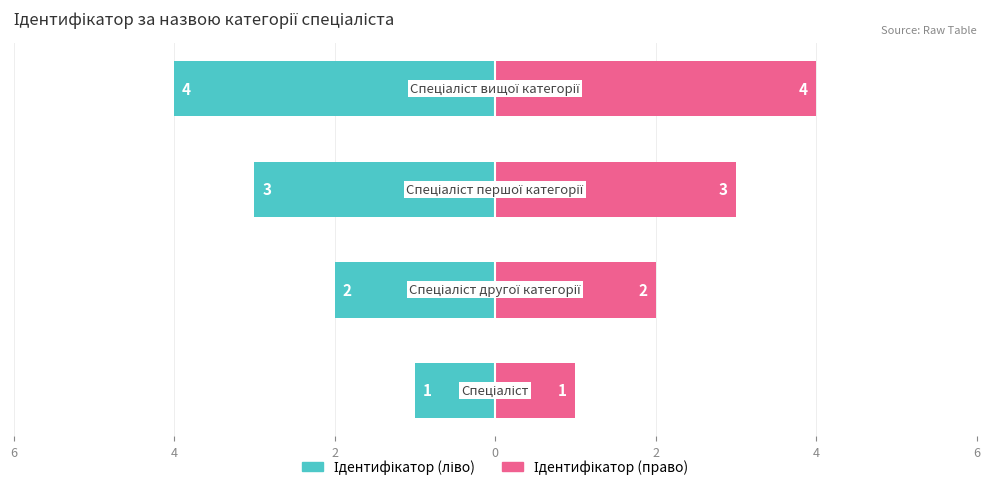

At how many categories does at least one series exceed 2?

2